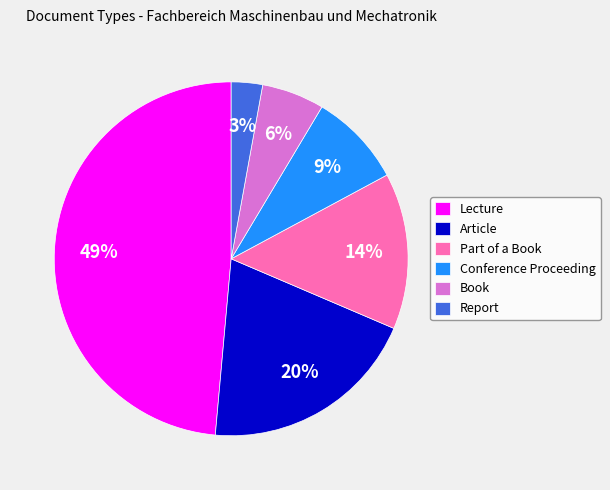

What is the smallest slice in the pie chart?

Report